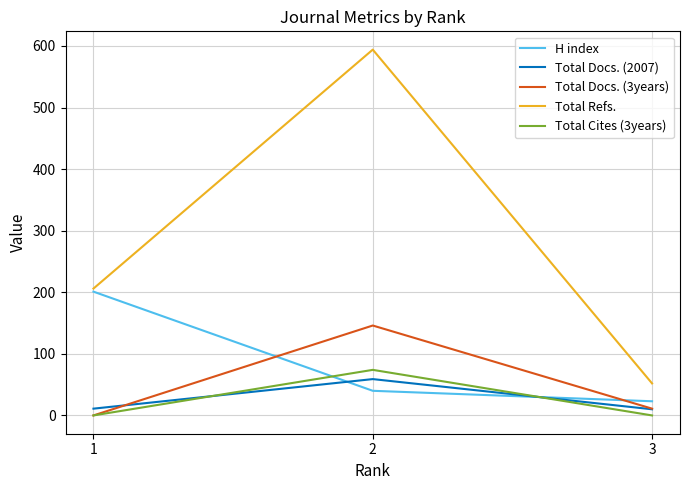

The value of Total Cites (3years) at 3 is 31. True or false?

False